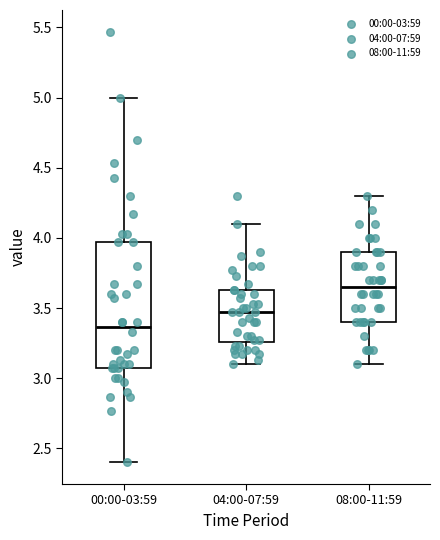

Where is the lower edge of the box for 08:00-11:59 on the y-axis? The values are not printed on the chart, so give them approximately, as read against the axis.

3.40